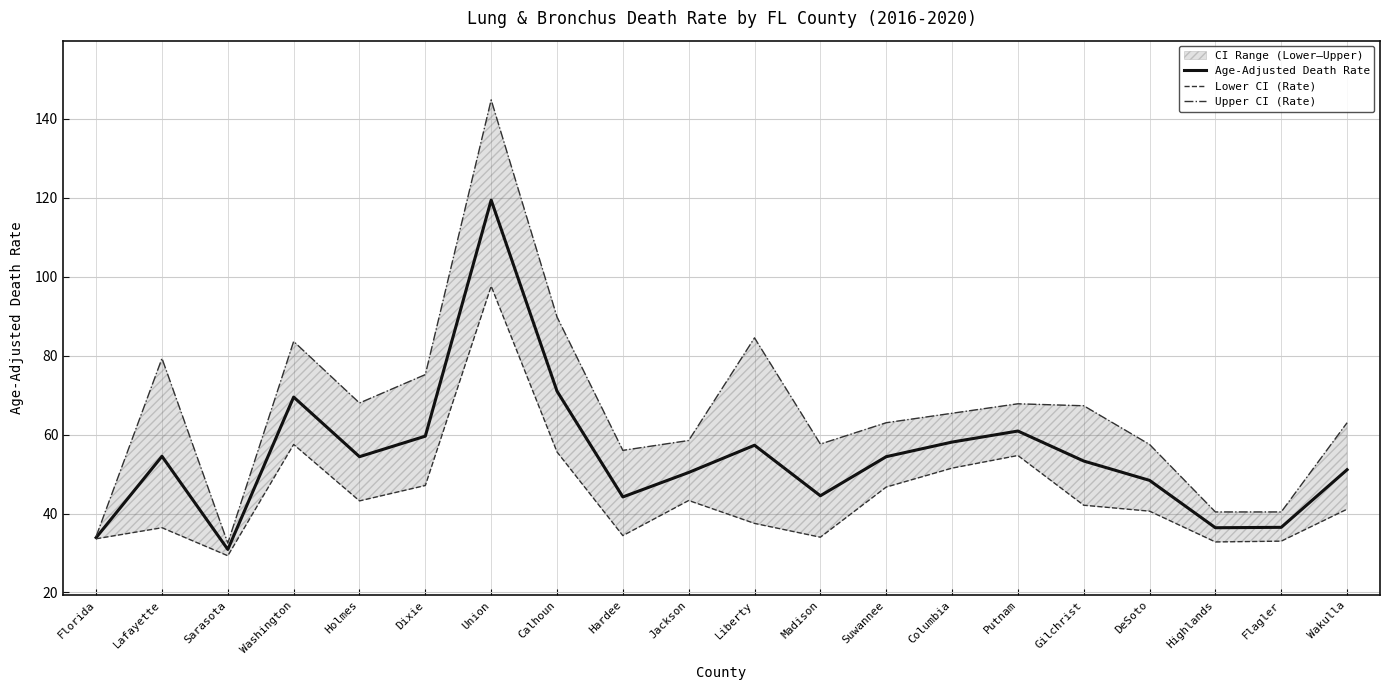

Reading left to right, extract all data points from this chart.

Age-Adjusted Death Rate: 33.9	54.5	30.9	69.5	54.4	59.6	119.4	71.0	44.2	50.4	57.3	44.5	54.4	58.1	60.9	53.3	48.4	36.4	36.5	51.1
Lower CI (Rate): 33.6	36.4	29.3	57.5	43.2	47.1	97.6	55.6	34.4	43.3	37.5	34.0	46.7	51.5	54.7	42.1	40.6	32.8	33.0	41.1
Upper CI (Rate): 34.2	79.3	32.5	83.6	68.0	75.2	144.8	89.8	56.0	58.5	84.5	57.6	63.0	65.4	67.8	67.3	57.5	40.4	40.4	63.0